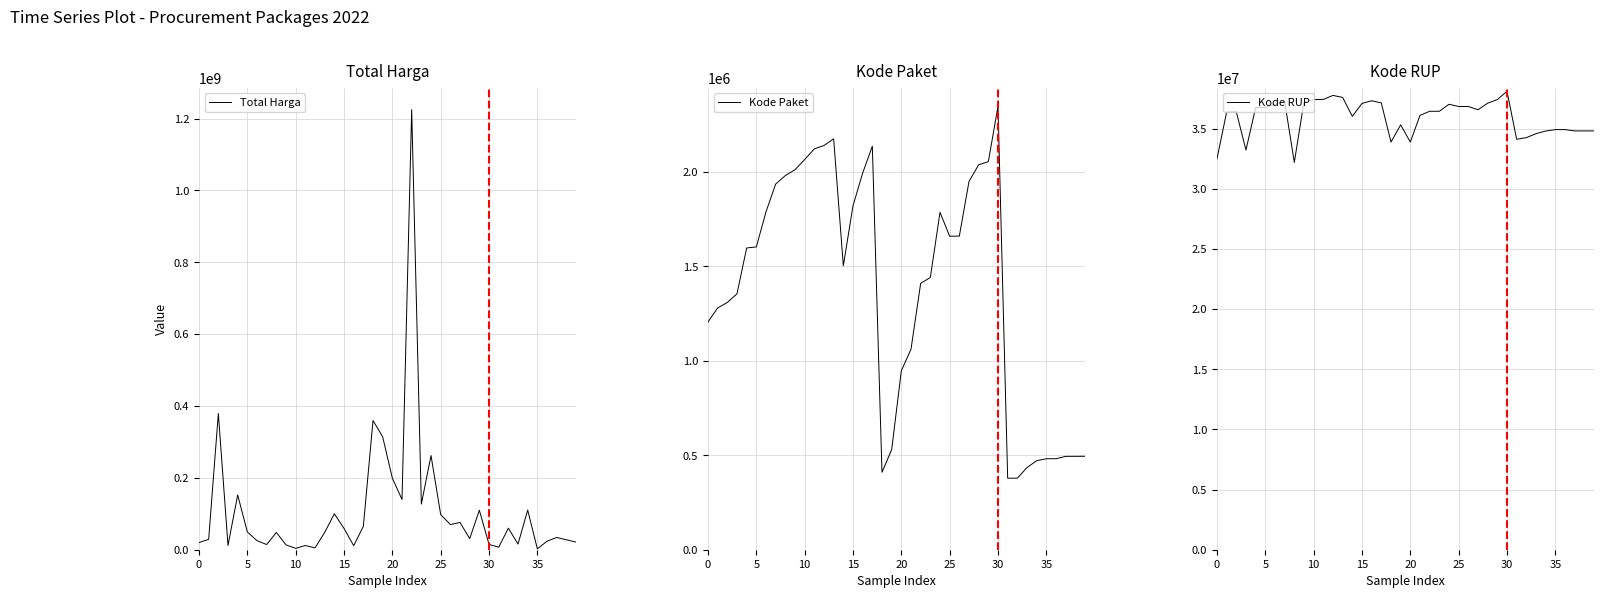

Reading left to right, list all the values displayed in this chart.

Total Harga: 19950000	29000000	379075000	12000000	152477000	49478000	25200000	14400000	48140000	13442000	3825000	11800000	5093000	48140000	100000000	59375000	11100000	65000000	359500000	314121780	199200000	139800000	1224682000	127000000	262118150	98000000	70000000	75920000	30800000	110000000	14750000	6936000	59935000	15787200	110389990	2395750	23680800	34132505	27720000	21231000
Kode Paket: 1205257	1279649	1308563	1354517	1597005	1602603	1788370	1935089	1980186	2011140	2065183	2121450	2139573	2174549	1502912	1820441	1993460	2135660	409855	529386	947278	1061266	1409947	1440709	1785781	1659185	1659934	1949122	2037404	2053931	2346755	378630	378667	434878	470979	481472	481528	494126	494315	494589
Kode RUP: 32487834	36371967	36396663	33214581	36748908	36753382	37020188	37260462	32185622	37222011	37405582	37424061	37755421	37590366	36013792	37091671	37311798	37129591	33878078	35308255	33878833	36093771	36437720	36437569	37018279	36835699	36835774	36562280	37108793	37408659	38099253	34109987	34247119	34576399	34794270	34913450	34913463	34804669	34804669	34804669